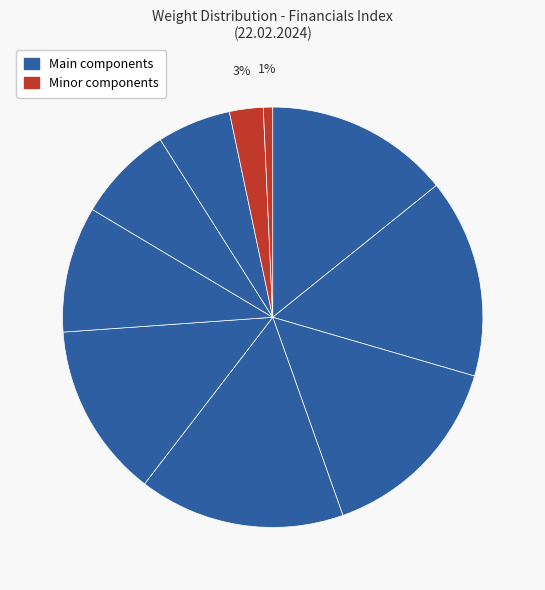

How many segments does this pie chart have?

10